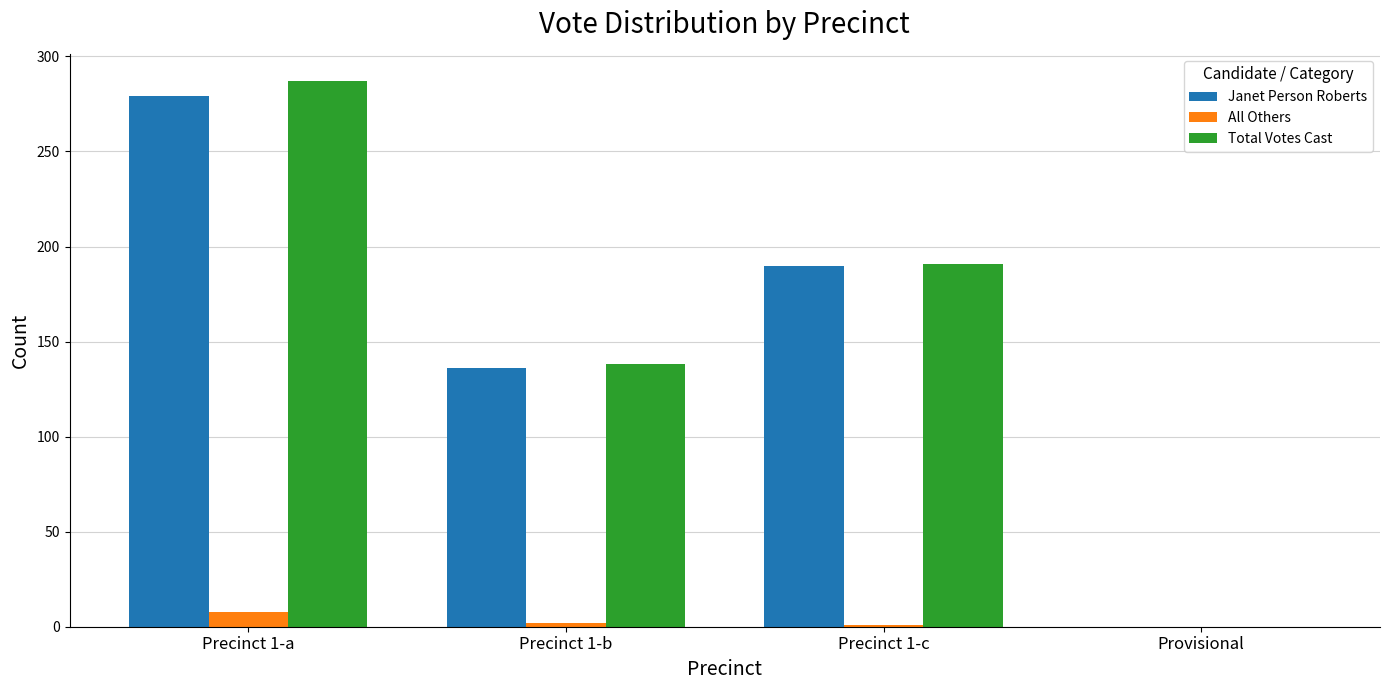

True or false: All Others has a value of 0 at Provisional.

True